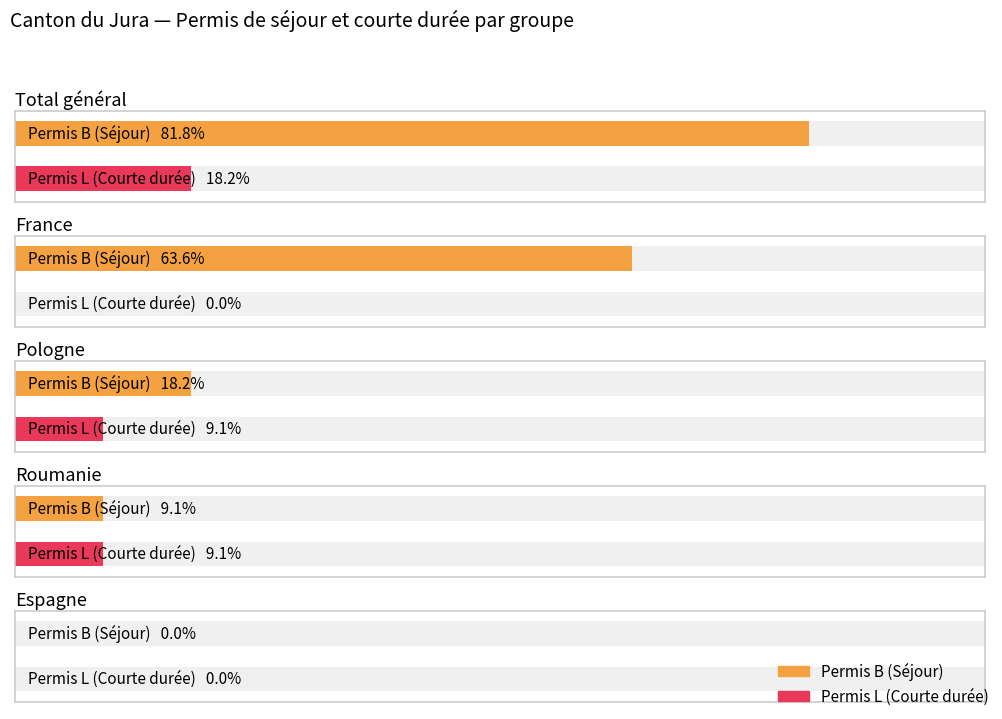

Which label corresponds to the largest value in the chart?

Total général